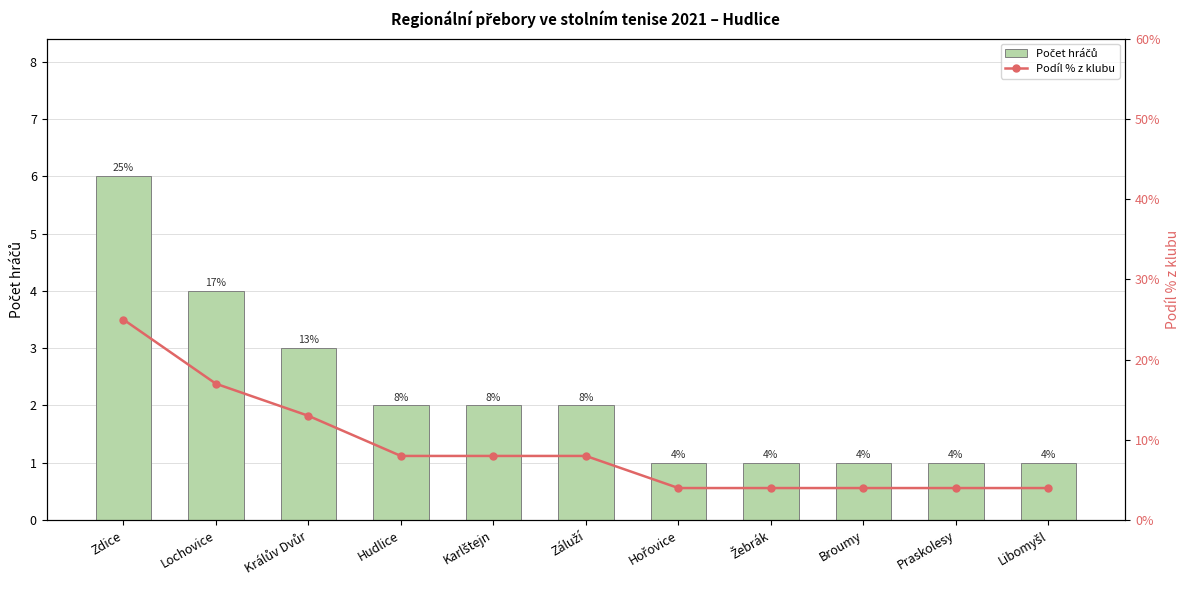

What is the sum of all Počet hráčů values?

24